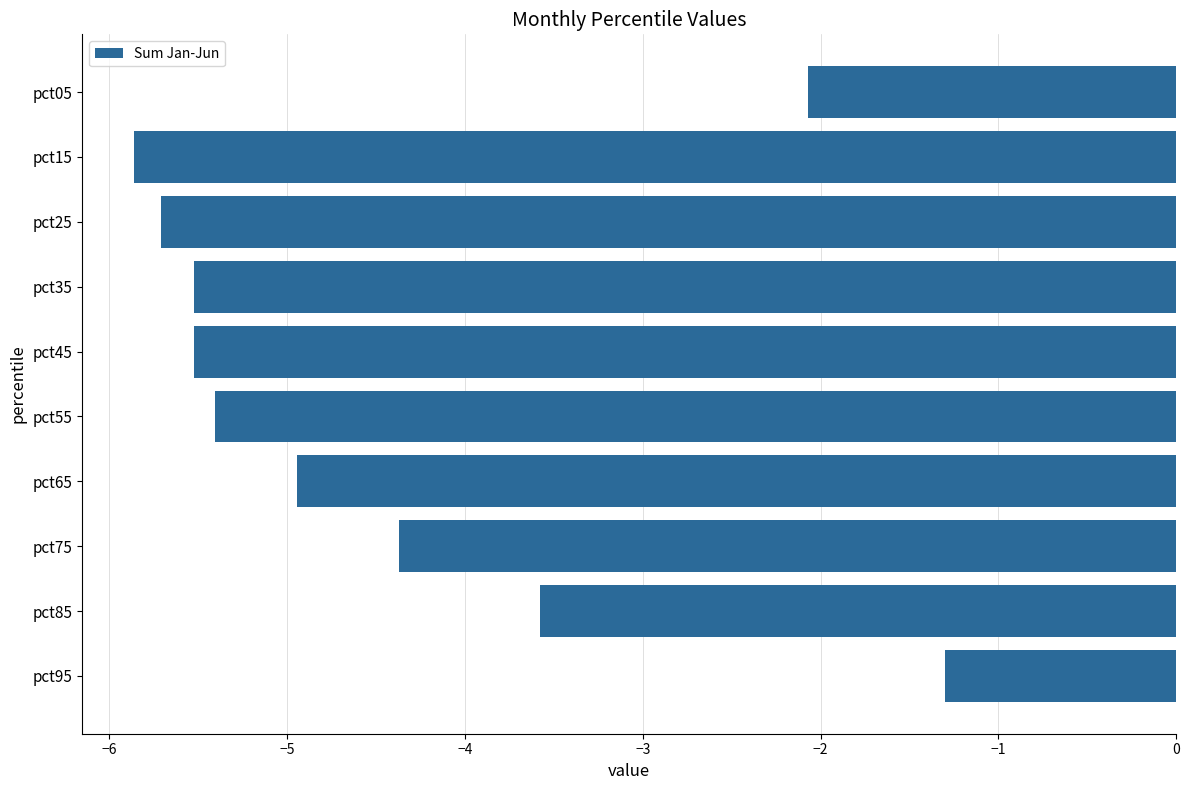

Reading top to bottom, what are all the values shown in this chart?

-2.1	-5.9	-5.7	-5.5	-5.5	-5.4	-4.9	-4.4	-3.6	-1.3